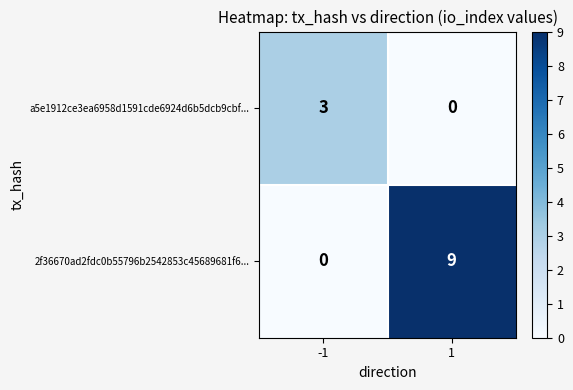

What is the sum of all 2f36670ad2fdc0b55796b2542853c45689681f6... values?

9